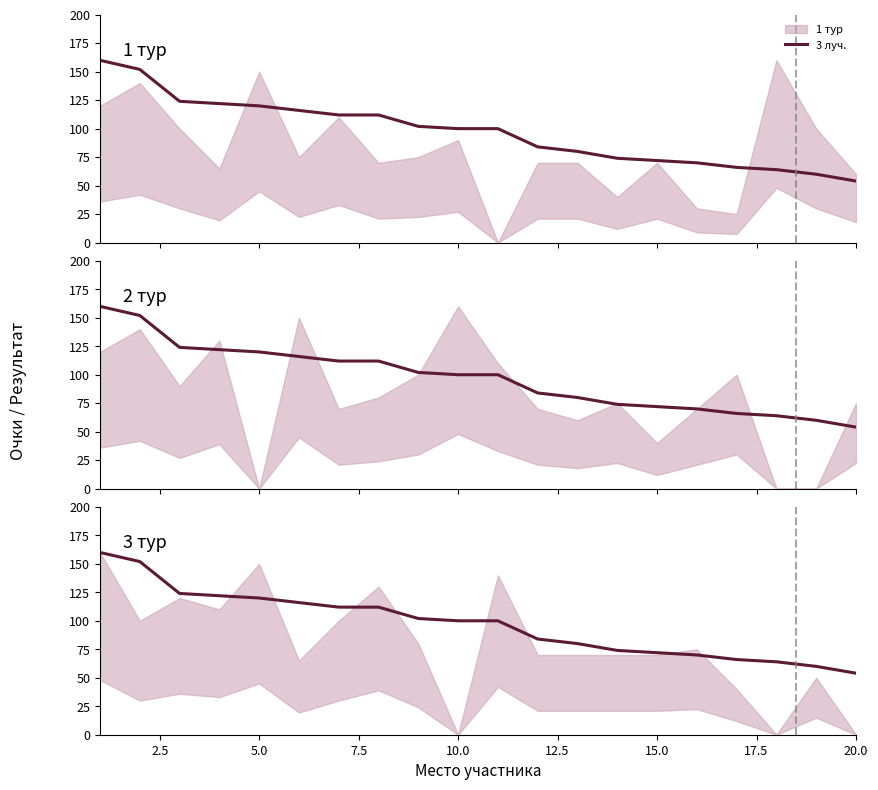

What is the average value?

97